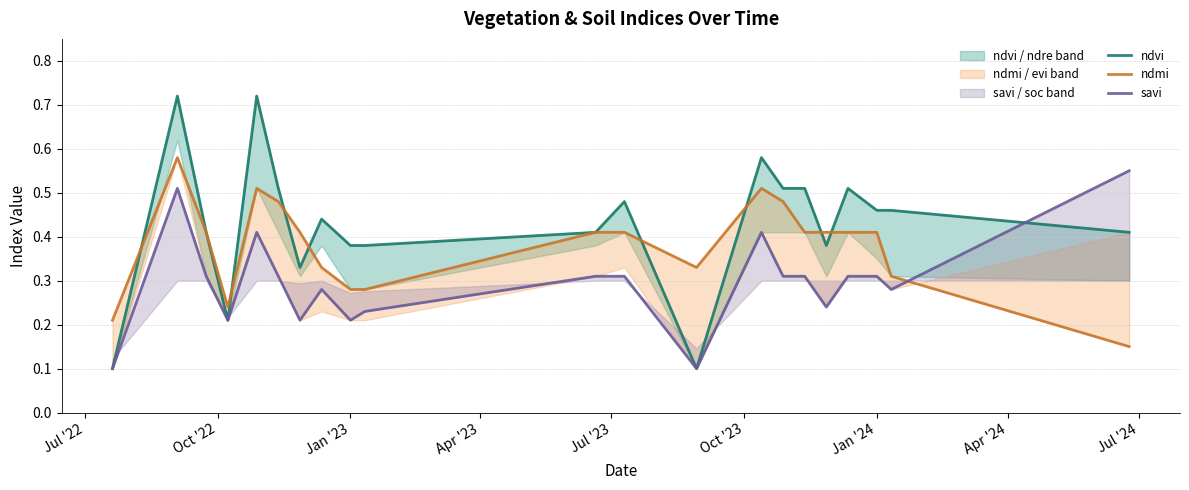

What is the value of the ndvi point at the 20th from the left?

0.5